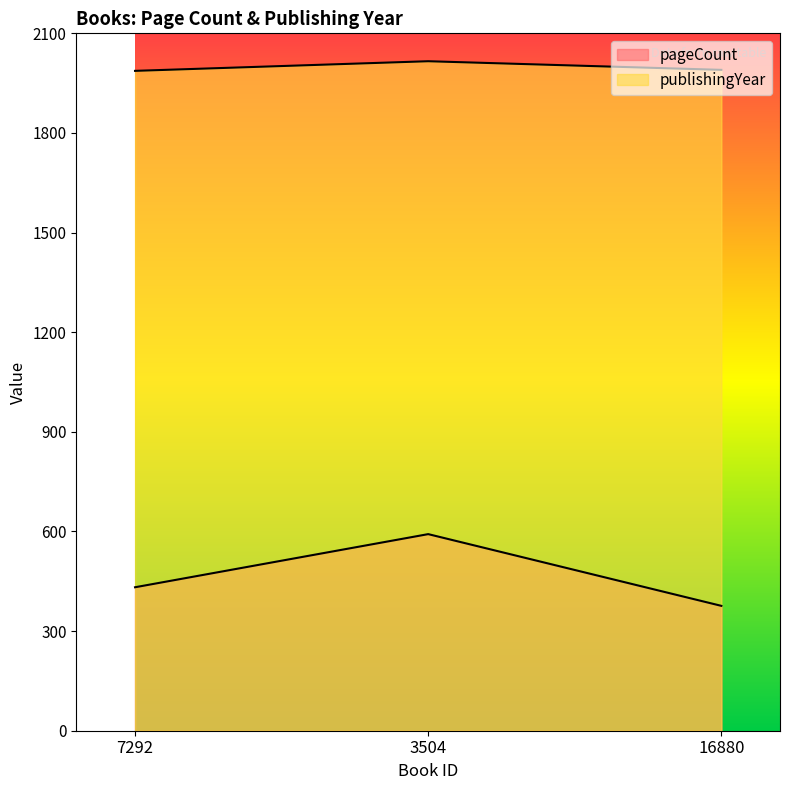

What are all the series names shown in the legend?

pageCount, publishingYear